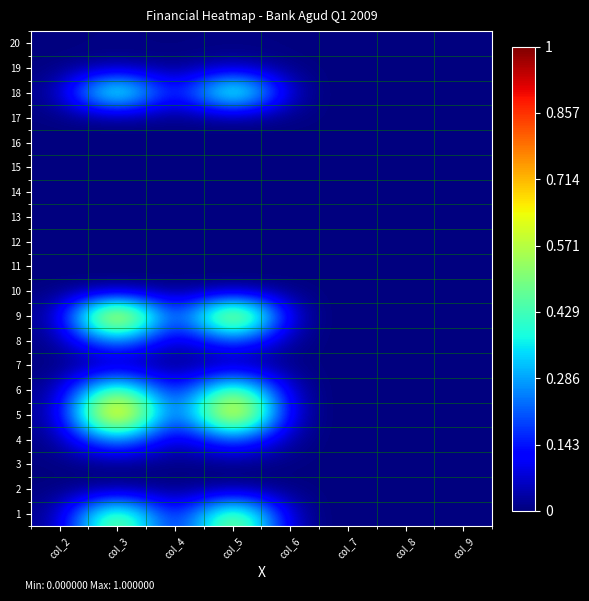

Count the number of categories in the chart.

8